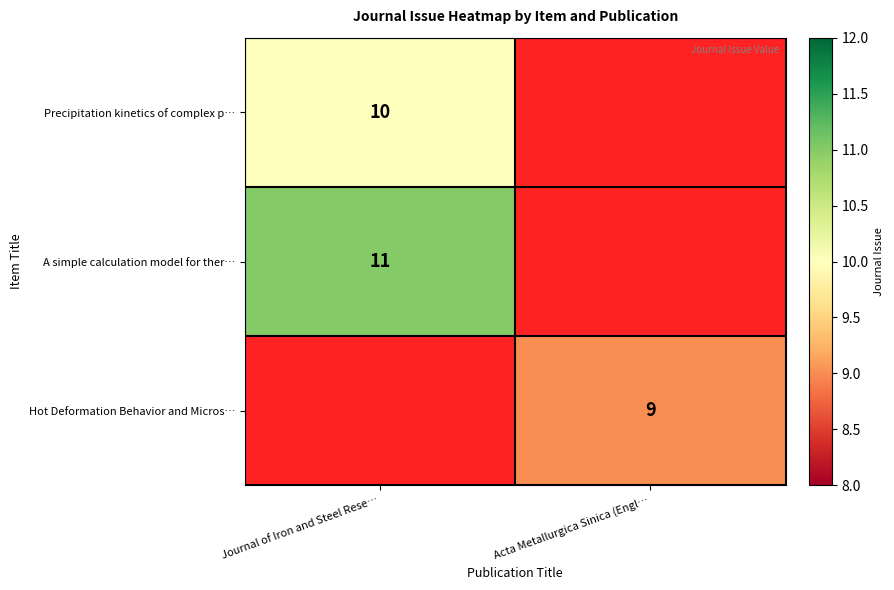

True or false: Hot Deformation Behavior and Micros… has a value of 9 at Acta Metallurgica Sinica (Engl….

True